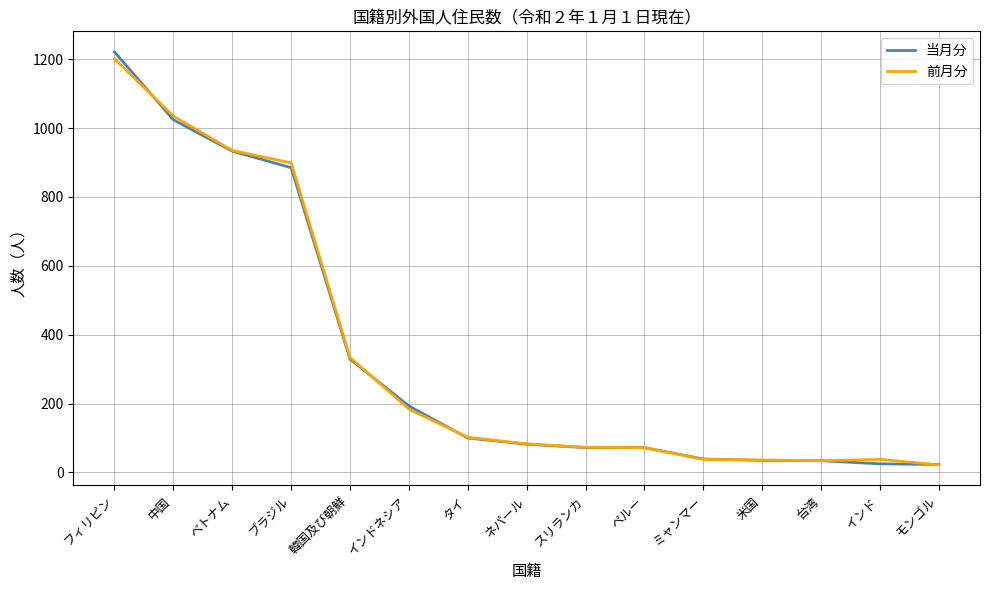

Which series has the largest range (max minus min)?

当月分